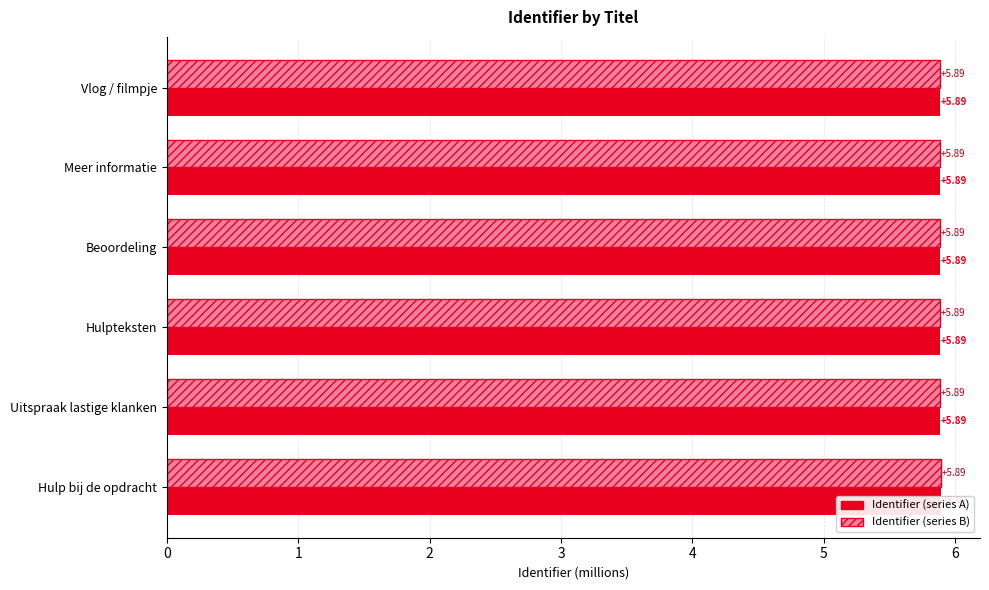

Reading left to right, what are all the values shown in this chart?

Identifier (series A): 5.9	5.9	5.9	5.9	5.9	5.9
Identifier (series B): 5.9	5.9	5.9	5.9	5.9	5.9